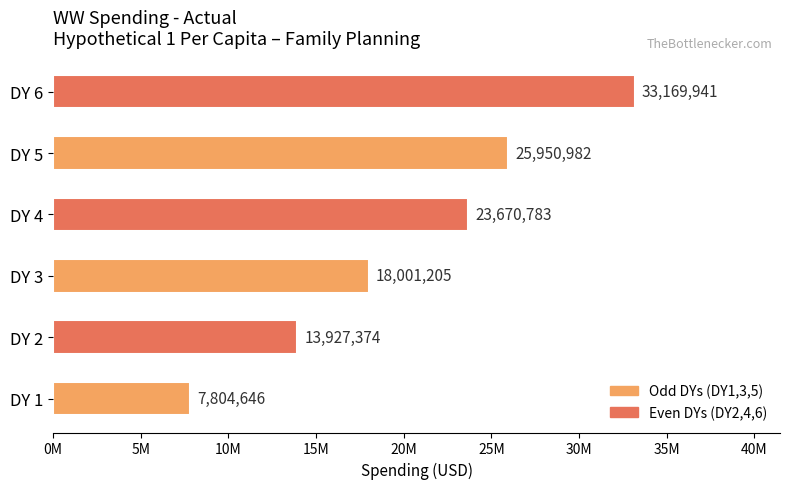

Does the chart contain any negative values?

No